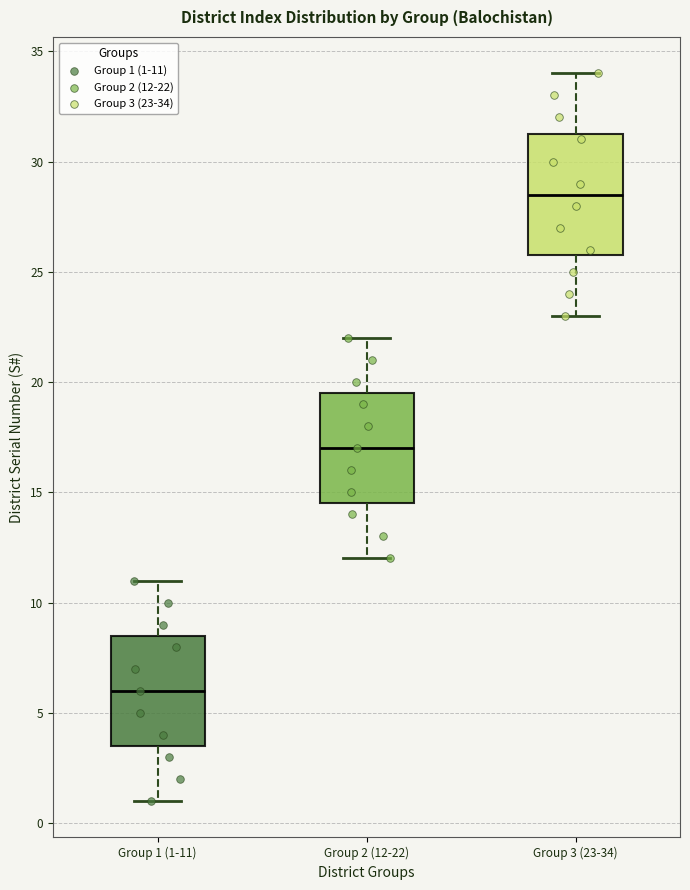

Which box has the lowest median line?

Group 1 (1-11)